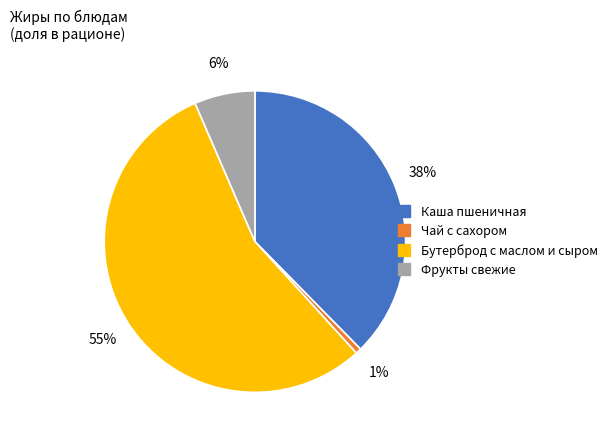

Is the sum of Бутерброд с маслом и сыром and Чай с сахором greater than half?

Yes